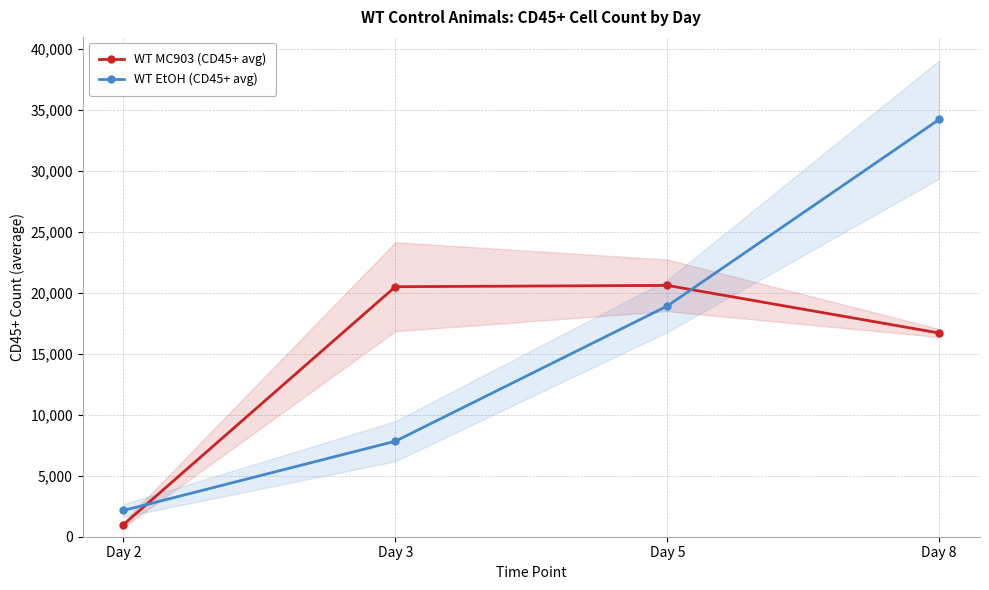

True or false: WT EtOH (CD45+ avg) has a value of 857.5 at Day 2.

False